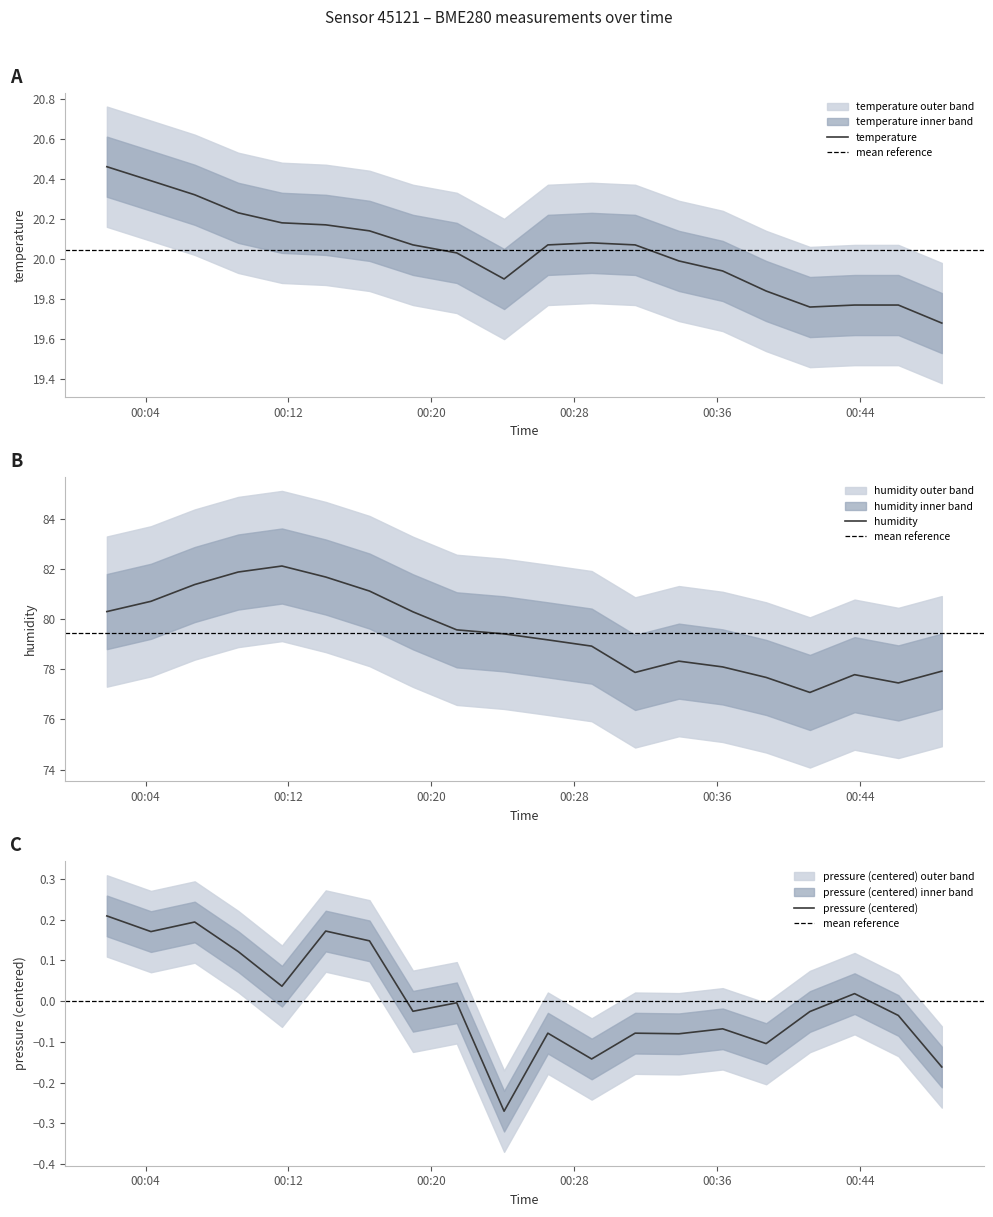

How many values in pressure are above zero?

8